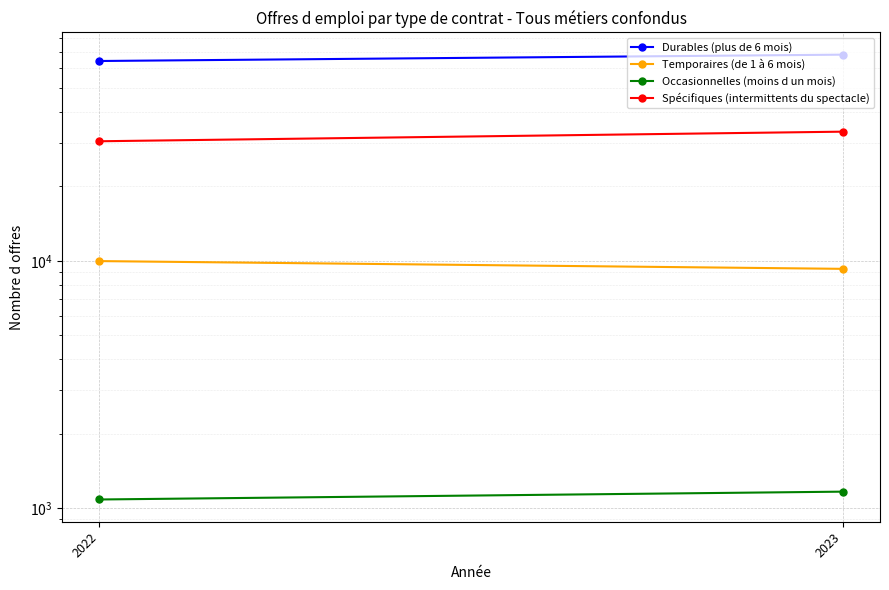

What are all the series names shown in the legend?

Durables (plus de 6 mois), Temporaires (de 1 à 6 mois), Occasionnelles (moins d un mois), Spécifiques (intermittents du spectacle)